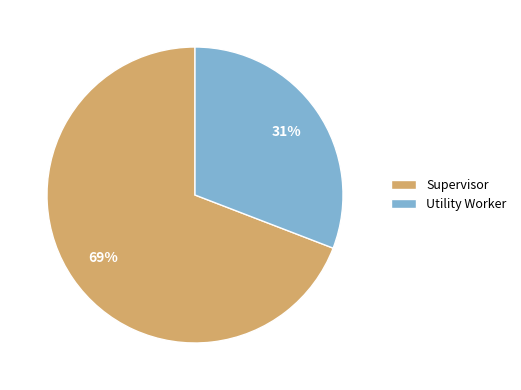

To the nearest percent, what is the average slice percentage?

50%